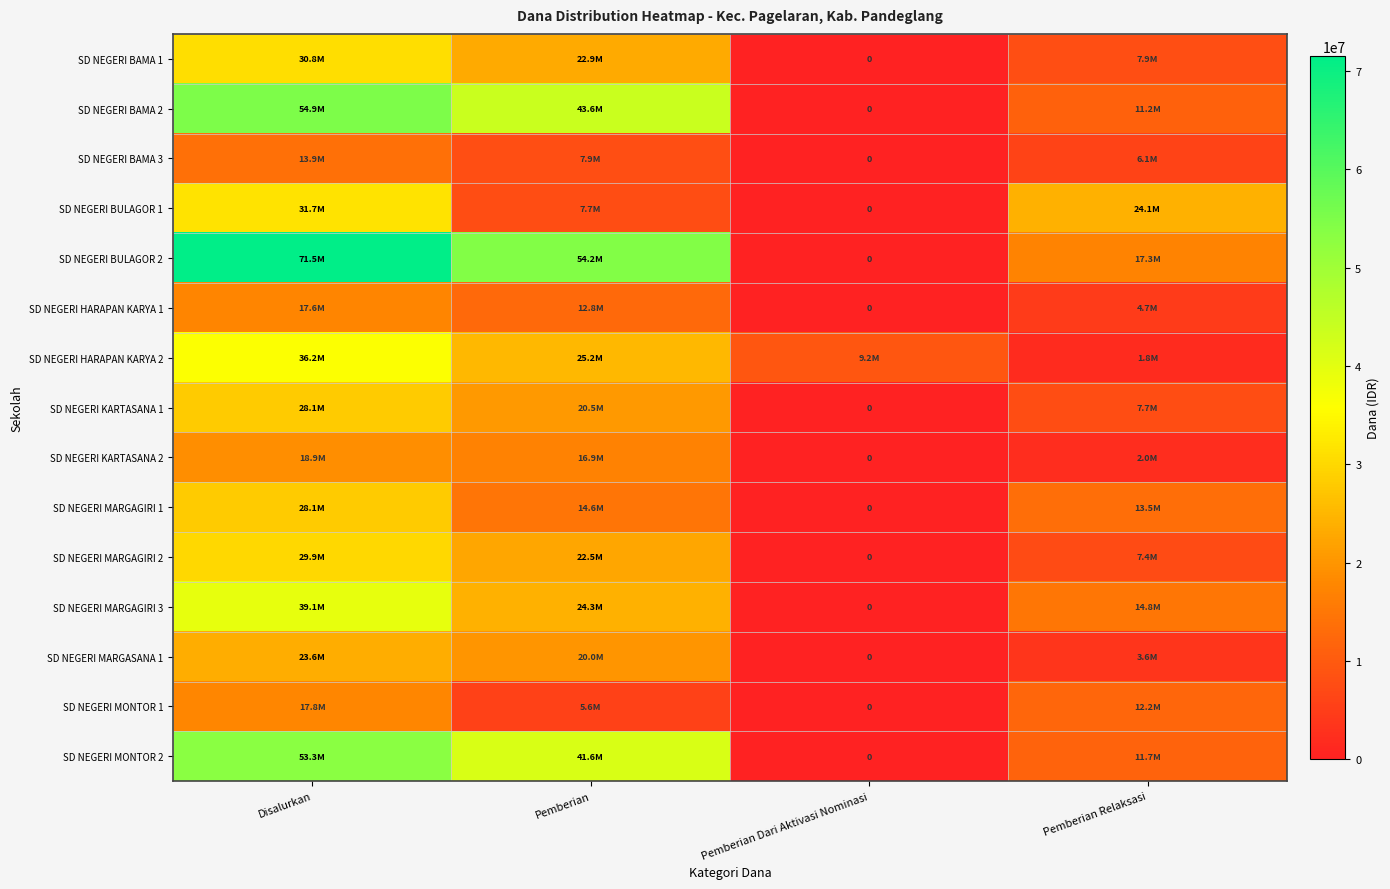

What is the difference between the SD NEGERI BULAGOR 1 values at Disalurkan and Pemberian Dari Aktivasi Nominasi?

31725000